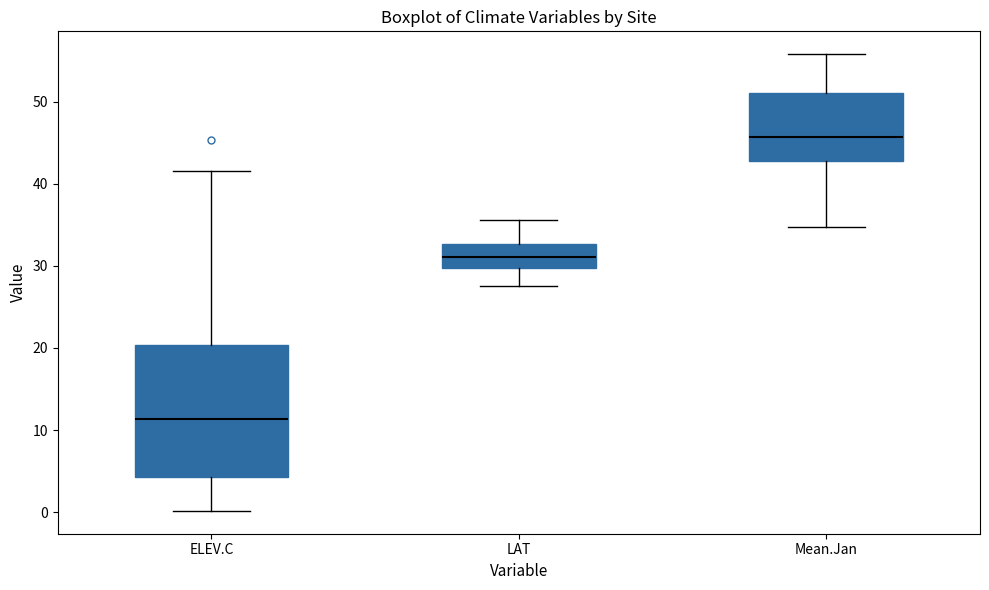

Which box is the tallest, from its lower edge to its upper edge?

ELEV.C